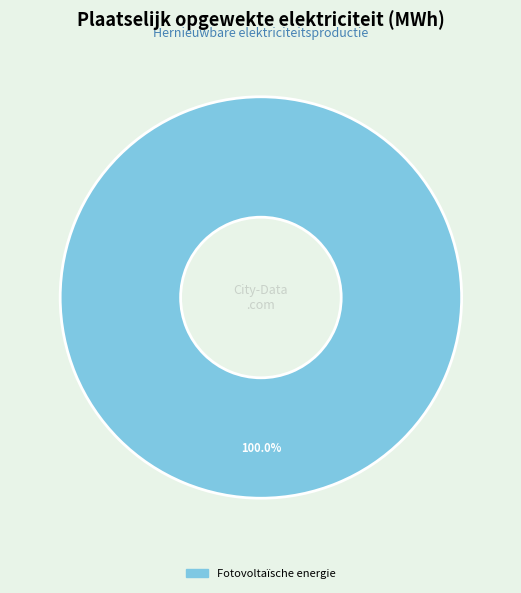

How many segments does this pie chart have?

1